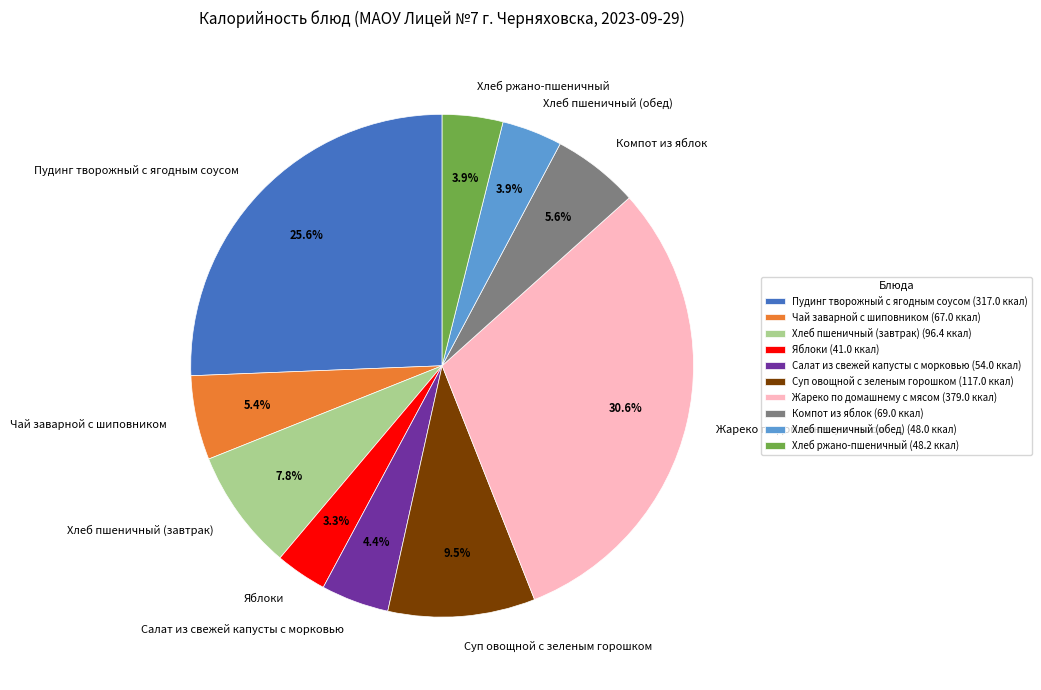

The Пудинг творожный с ягодным соусом slice represents 11% of the pie. True or false?

False